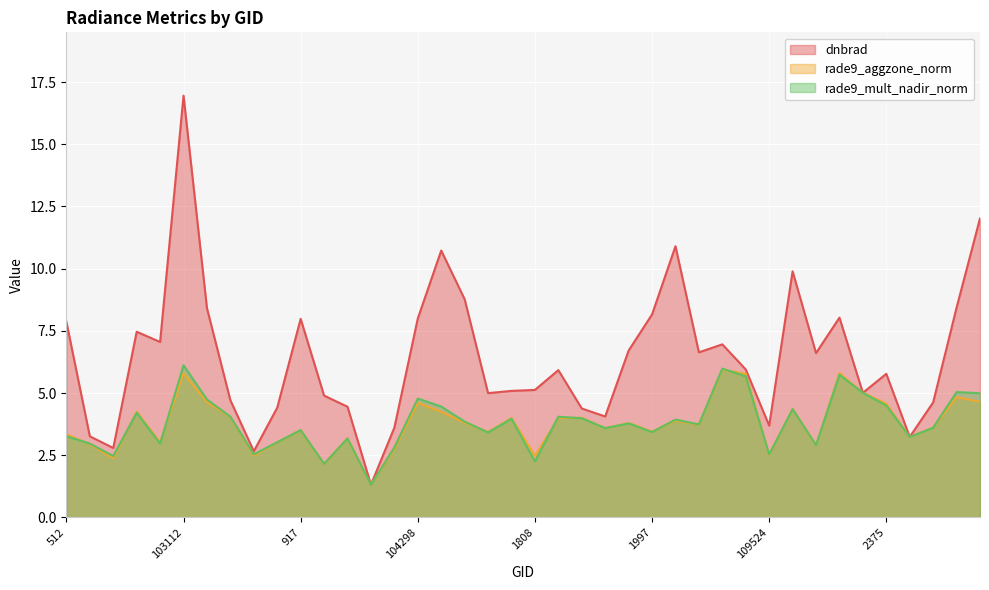

Is it true that rade9_aggzone_norm equals 3.6 at 103830?

False